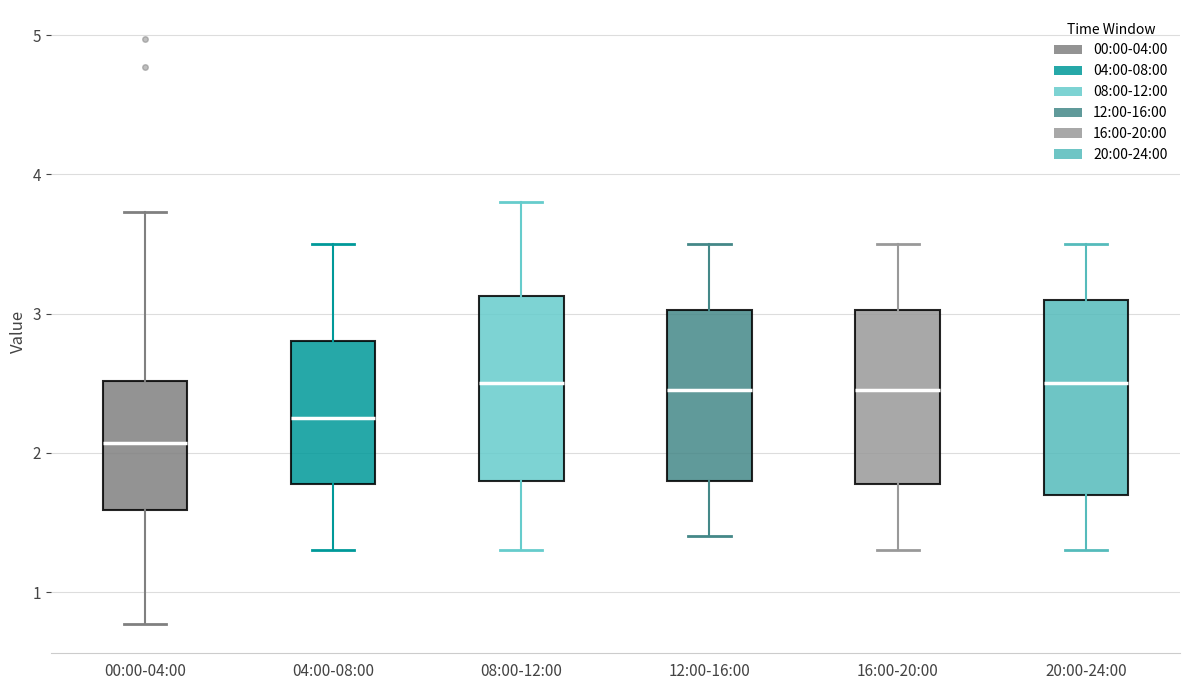

Which box has the lowest median line?

00:00-04:00